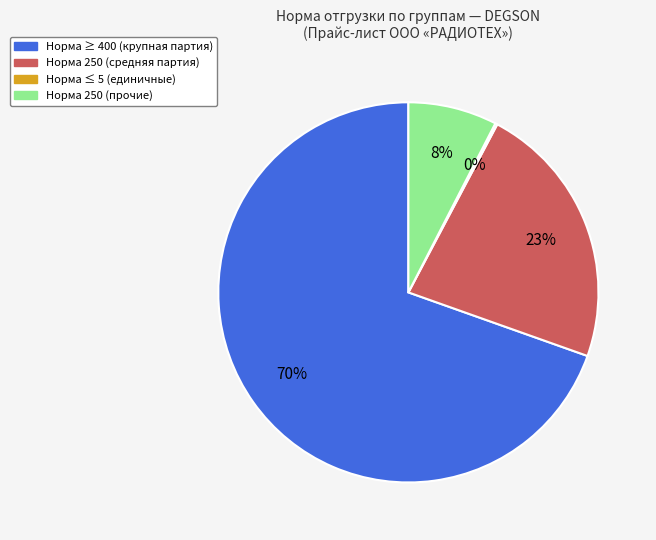

To the nearest percent, what is the average slice percentage?

25%